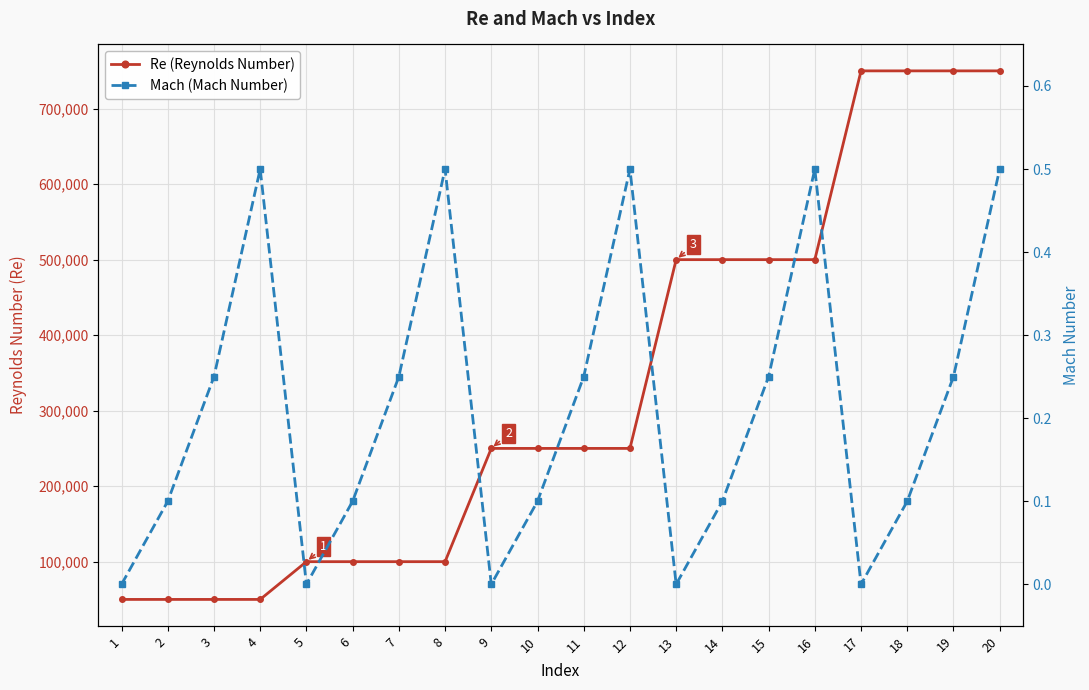

How many positive values does the Mach (Mach Number) series have?

15